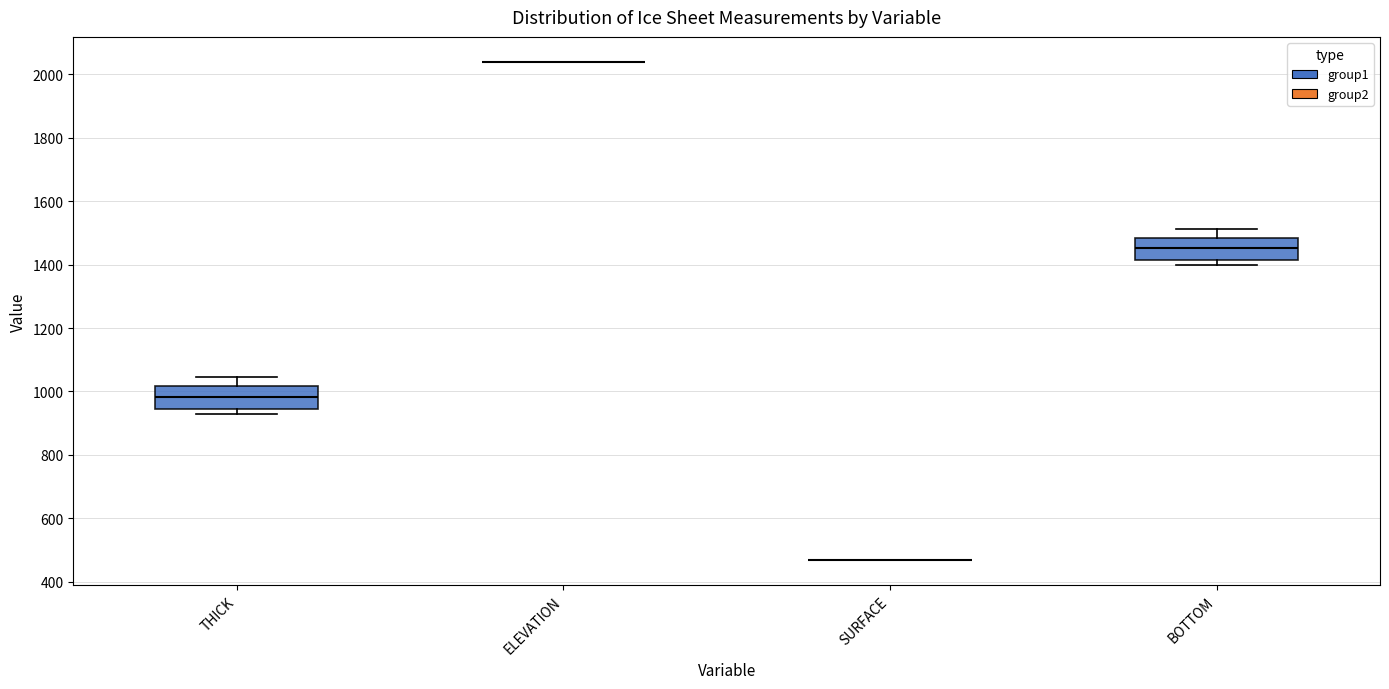

Reading left to right, read every box against the y-axis: the position of its median line, the range the box covers, and the ends of its whiskers. The values are not printed on the chart, so give them approximately, as read against the axis.

THICK: median 980, box 940 to 1020, whiskers 920 to 1040
ELEVATION: box collapsed to a line at 2040, whiskers 2040 to 2040
SURFACE: box collapsed to a line at 460, whiskers 460 to 460
BOTTOM: median 1460, box 1420 to 1480, whiskers 1400 to 1520